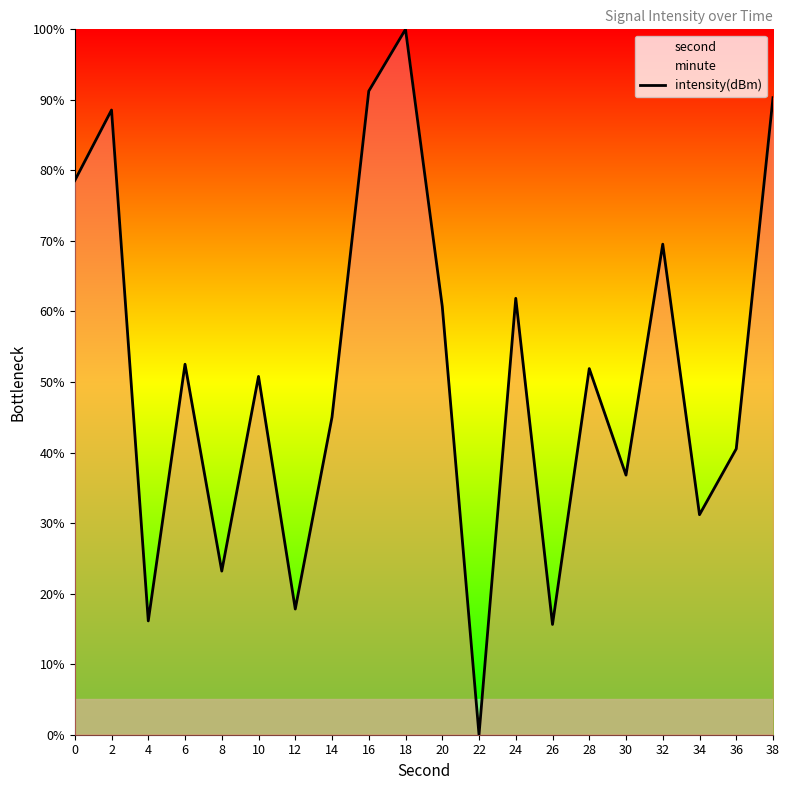

At which category does the data reach its first local valley?

4